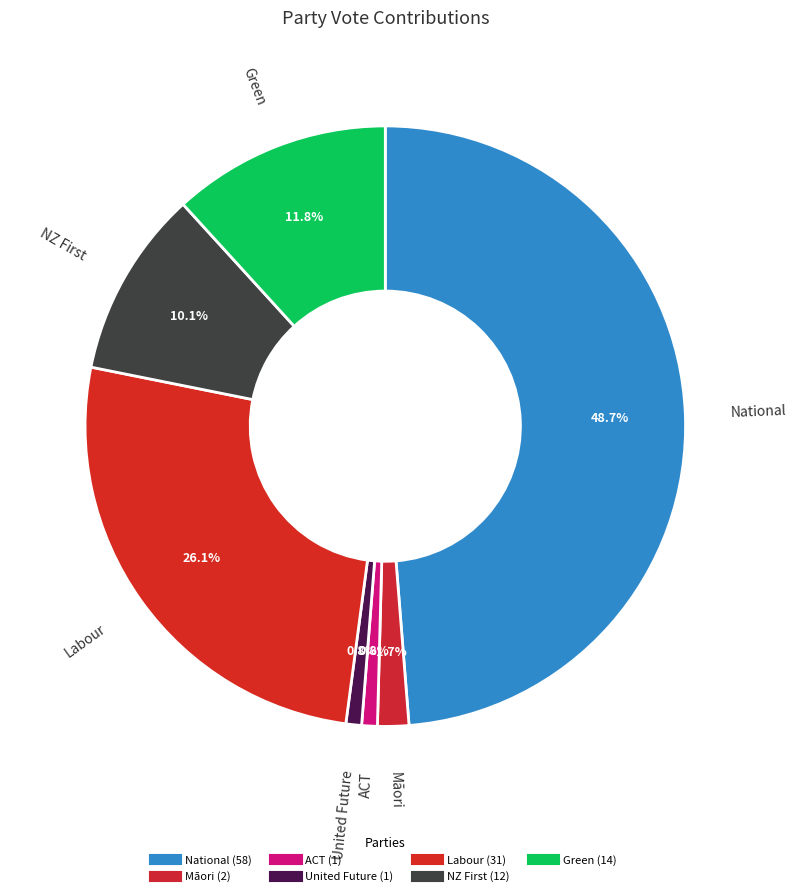

Count the number of slices in the pie.

7